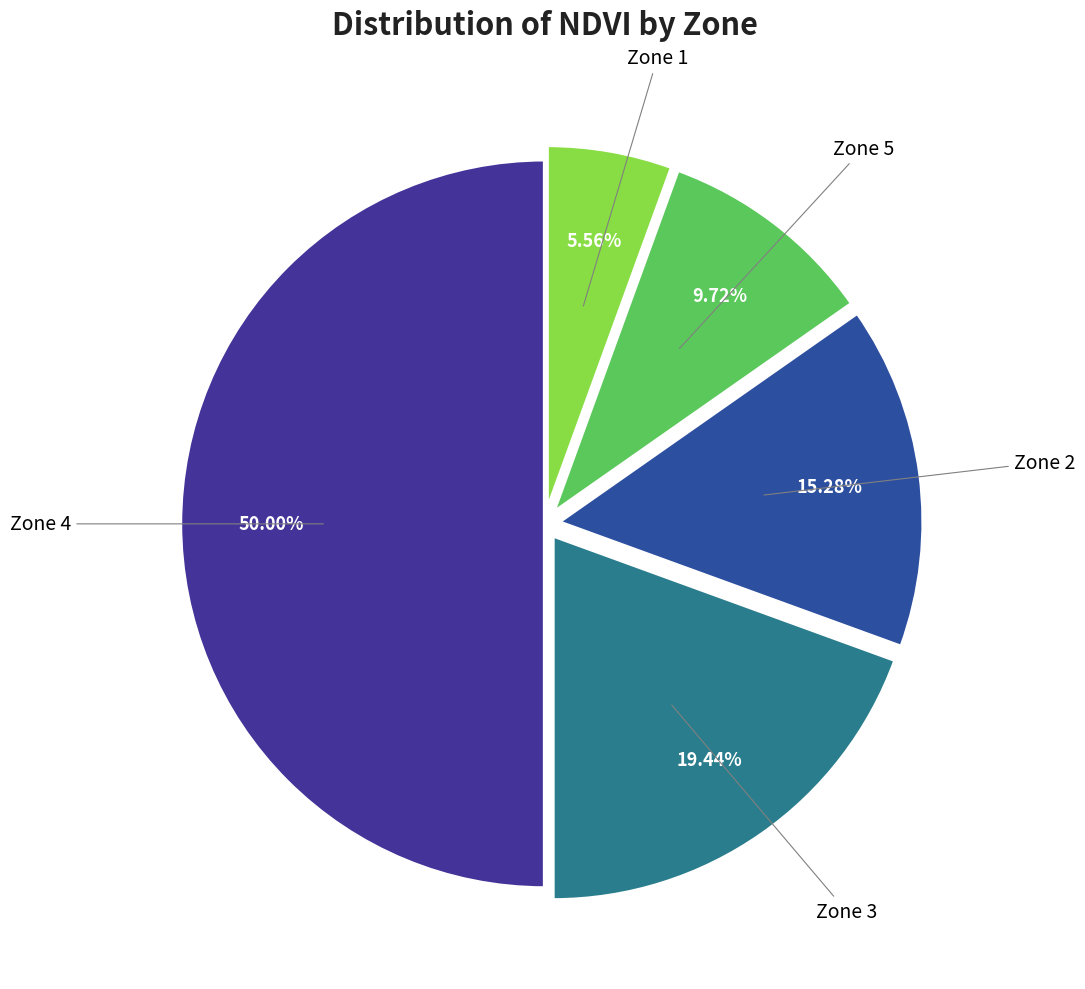

Count the number of slices in the pie.

5